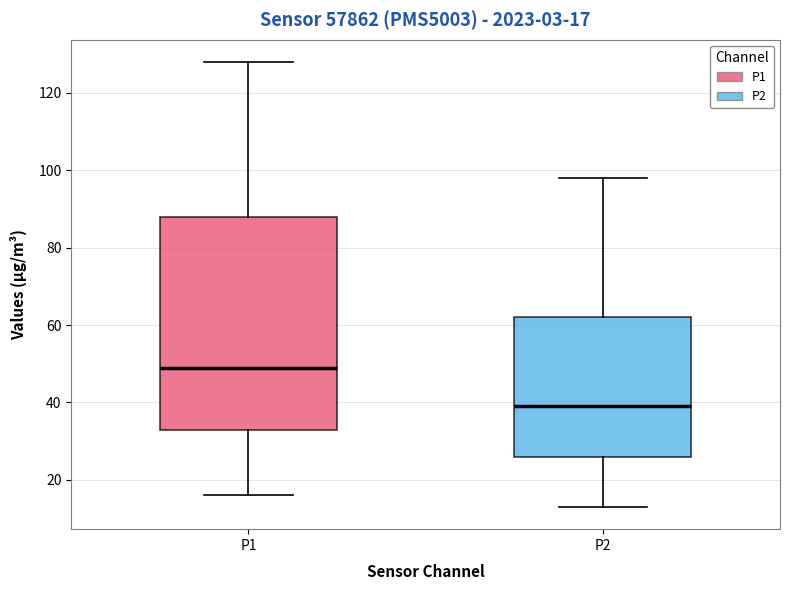

Comparing the boxes themselves (not the whiskers), which one is the tallest?

P1